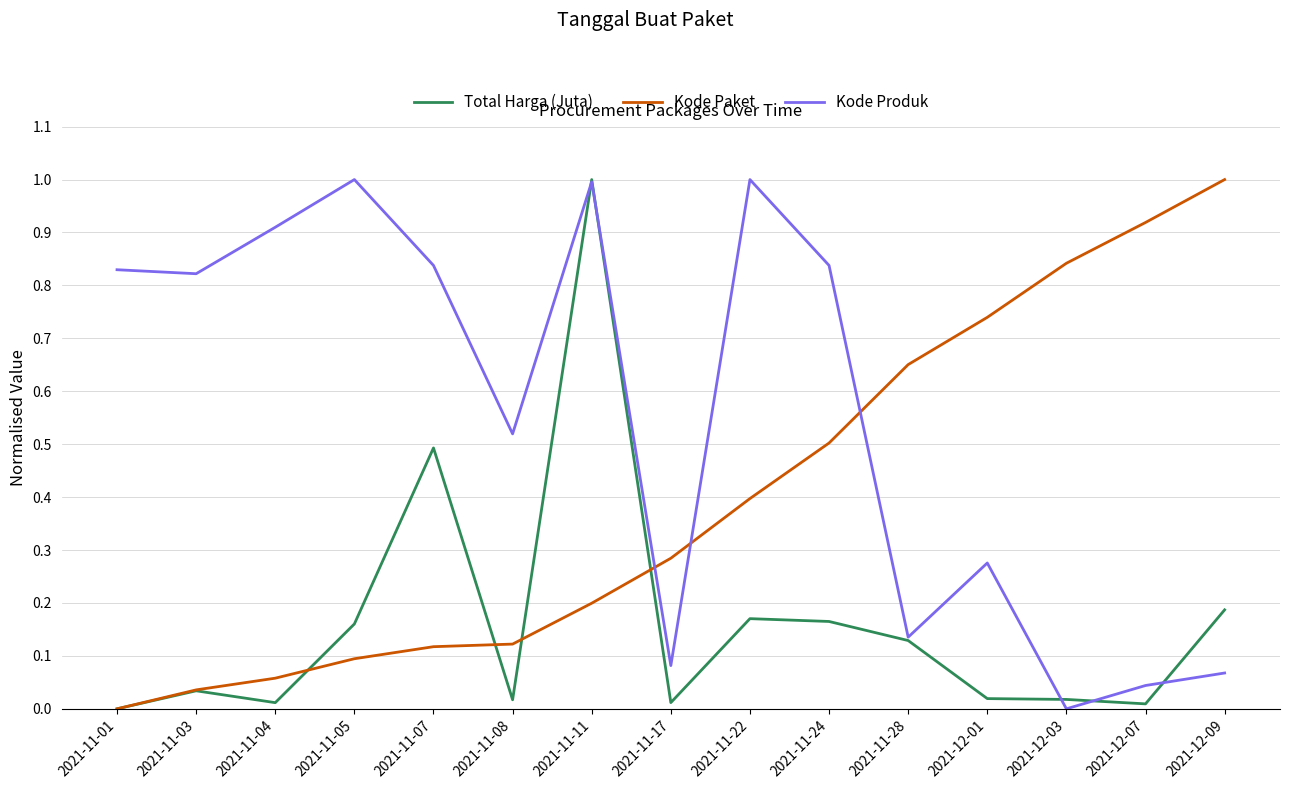

Where do Kode Produk and Kode Paket first cross each other?

2021-11-11 and 2021-11-17